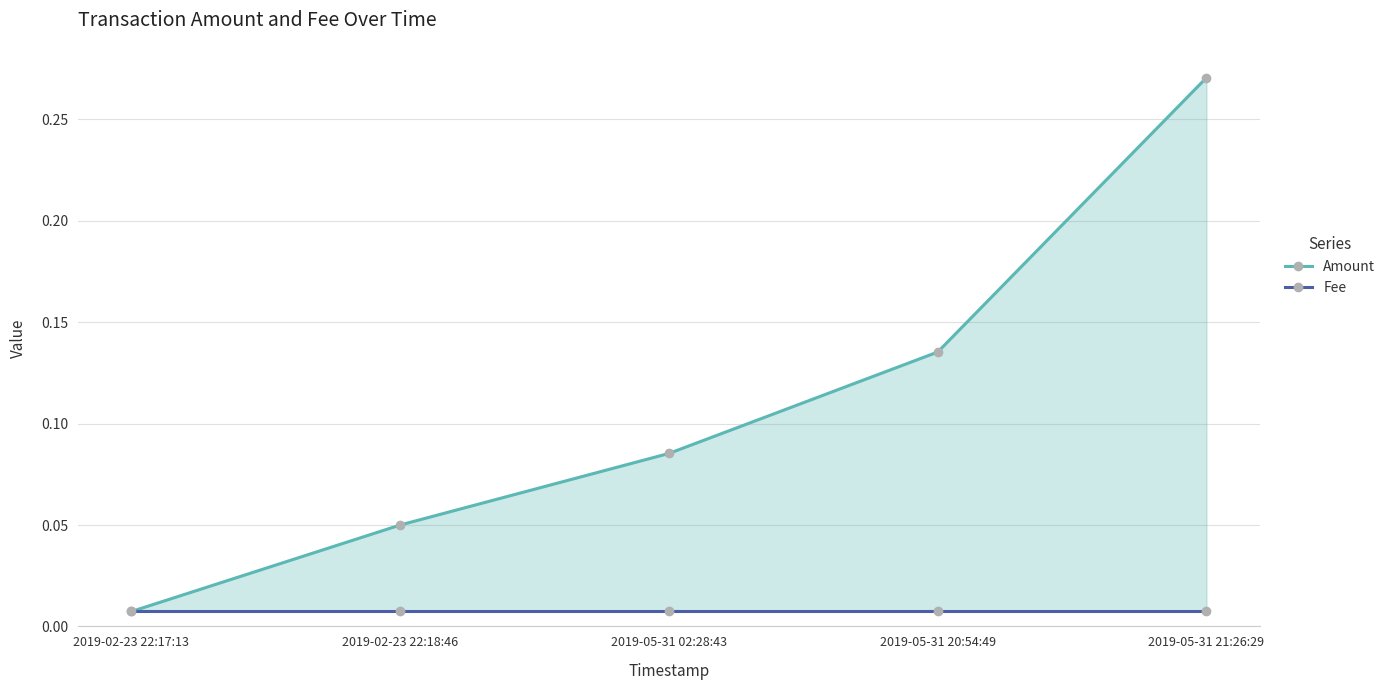

Is it true that Fee equals 0.0 at 2019-05-31 02:28:43?

True